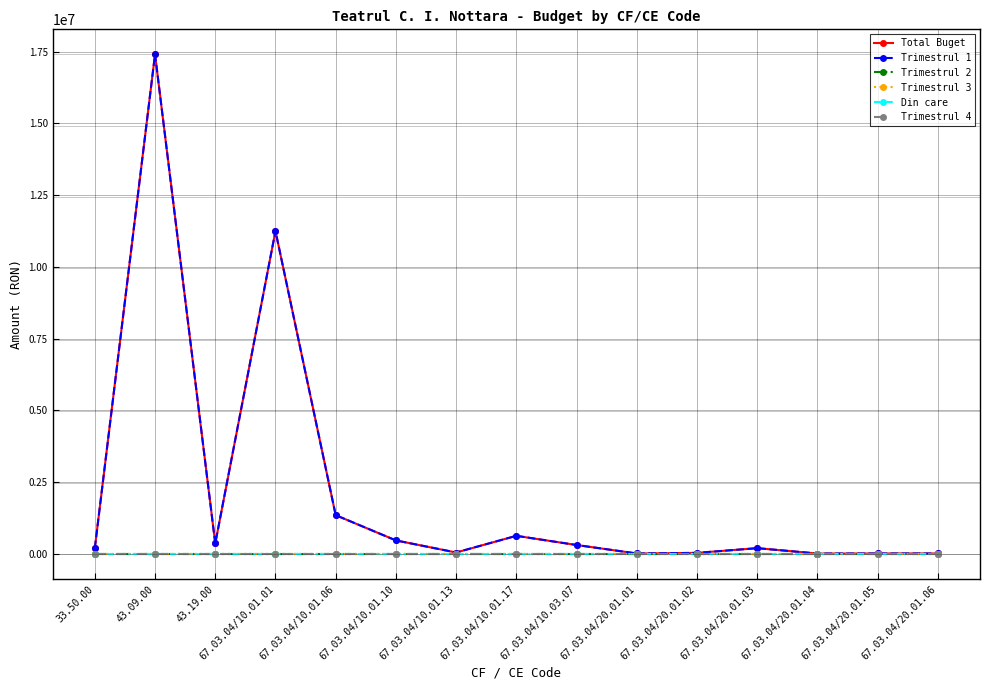

What is the average value of the Total Buget series?

2154867